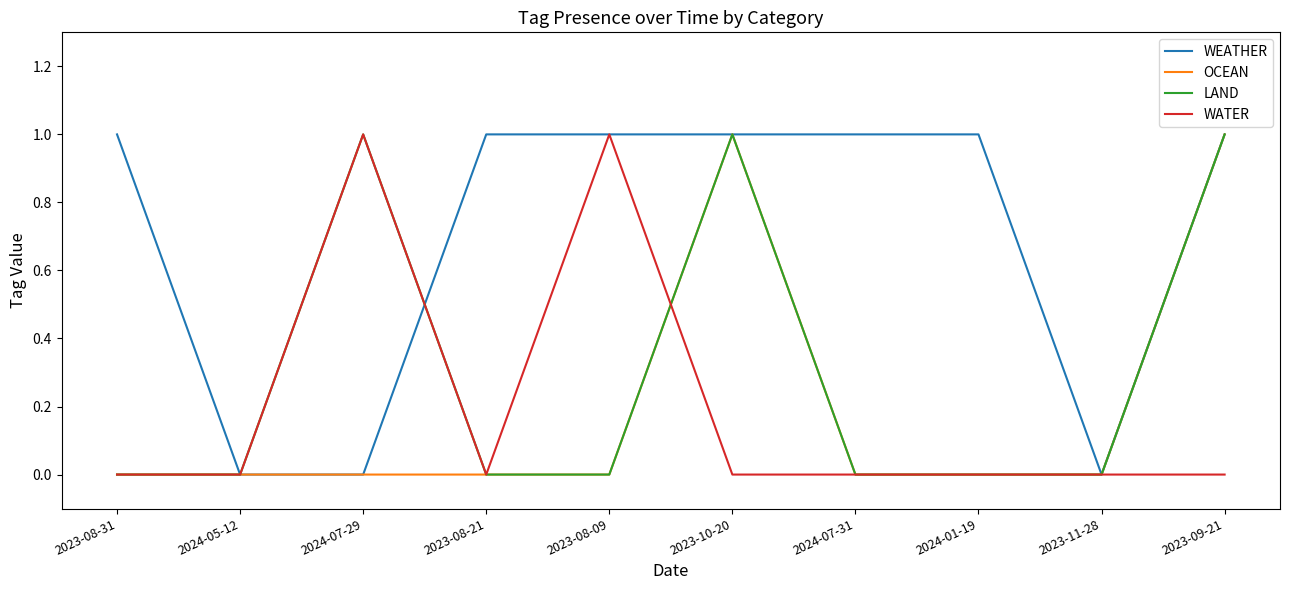

What is the maximum value shown in the chart?

1